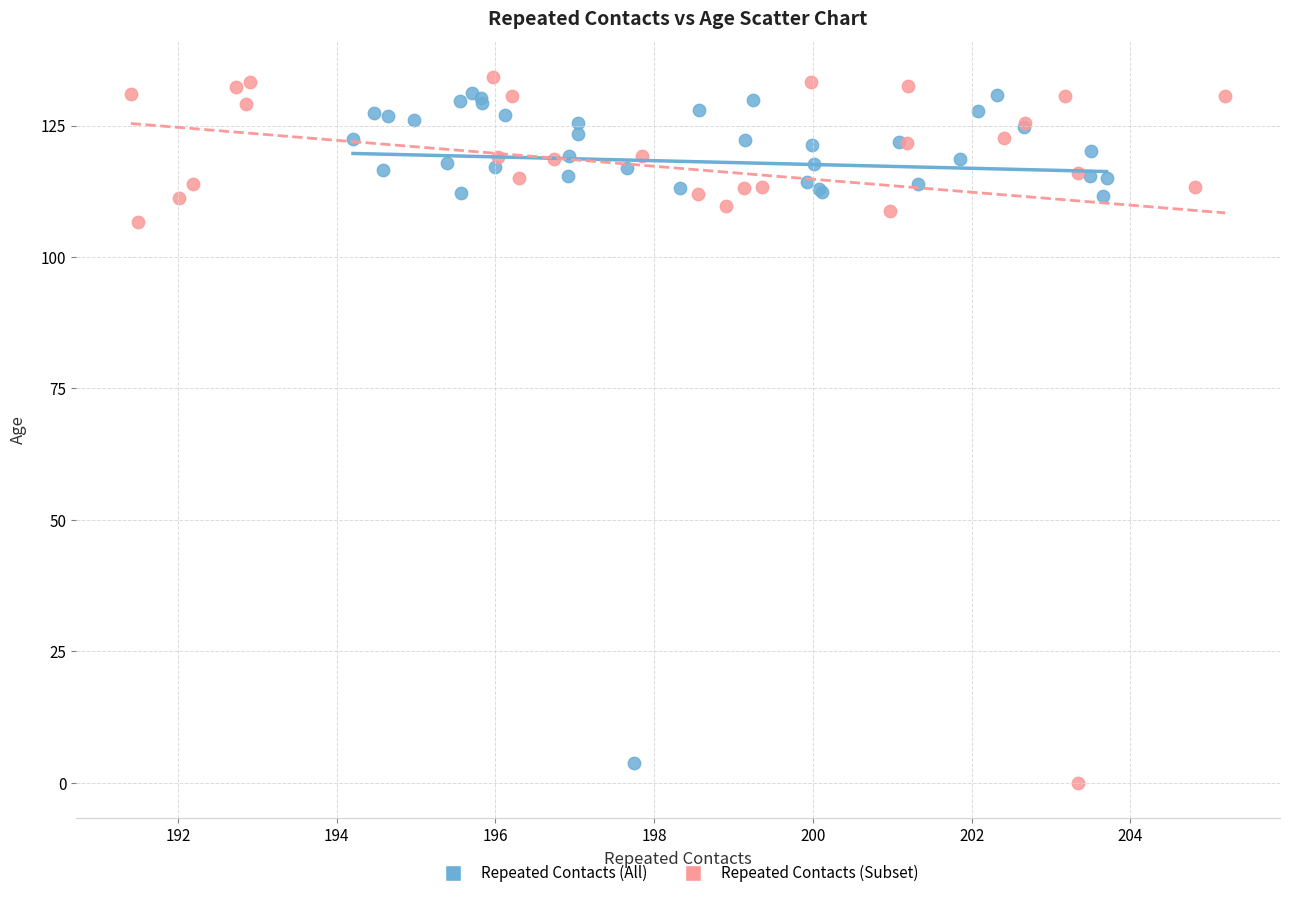

What are all the series names shown in the legend?

Repeated Contacts (All), Repeated Contacts (Subset)